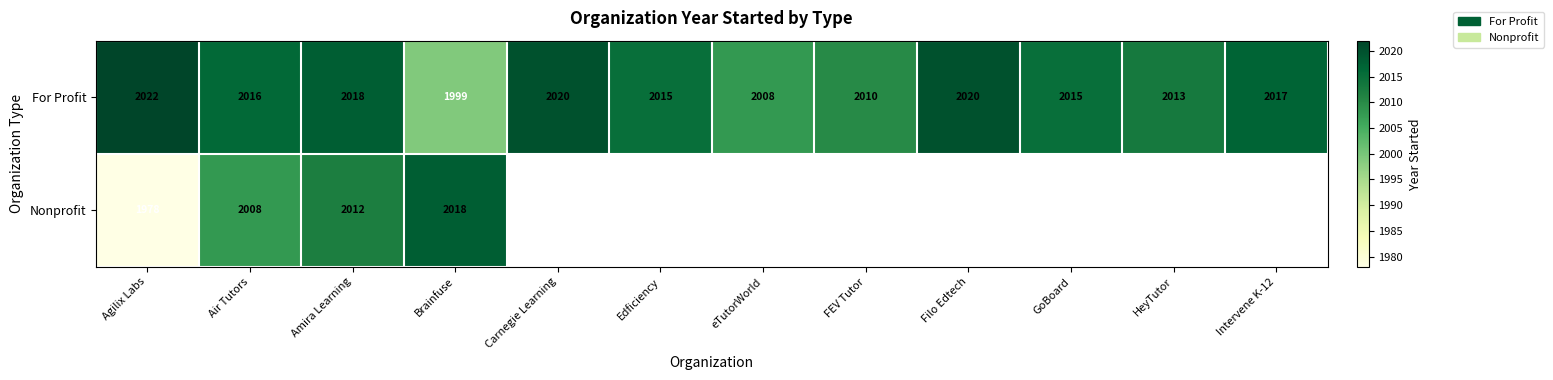

Rank the series at Brainfuse from lowest to highest value.

For Profit, Nonprofit